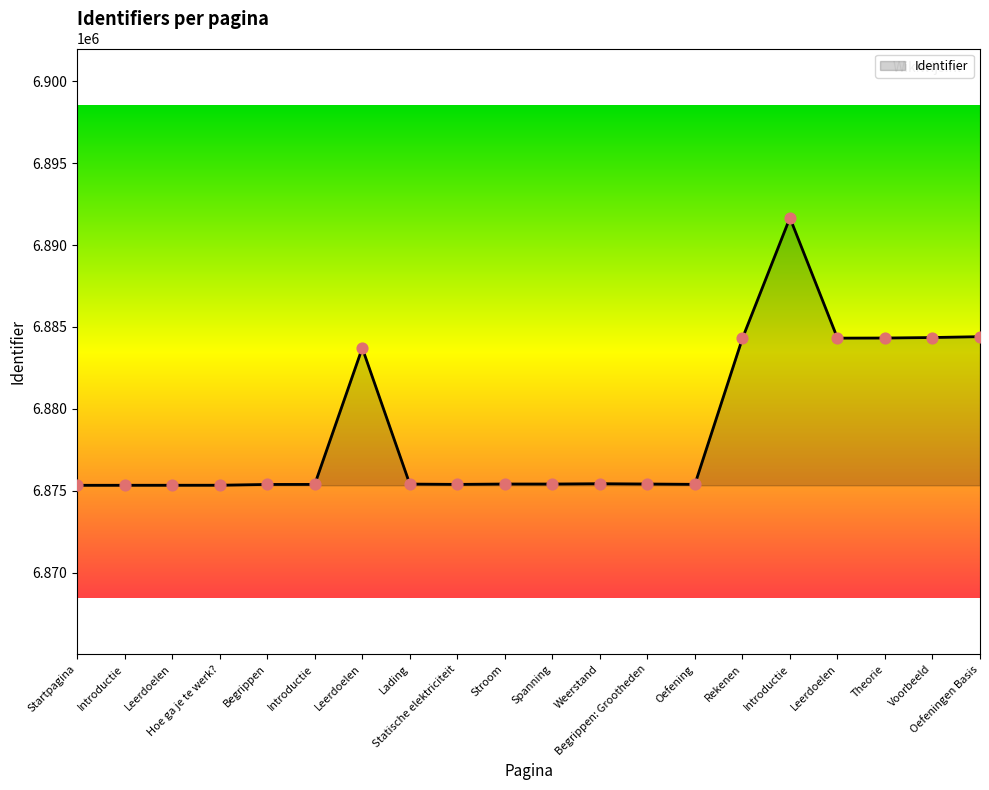

What is the change in value from Oefening to Voorbeeld?

+8965